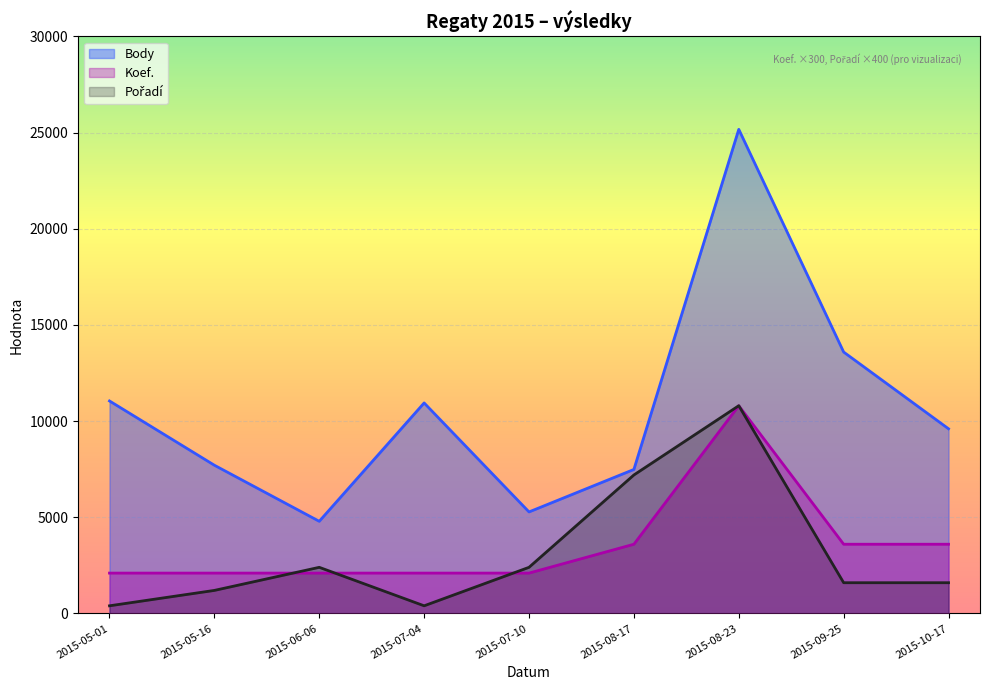

How many interior local valleys does the Body series have?

2